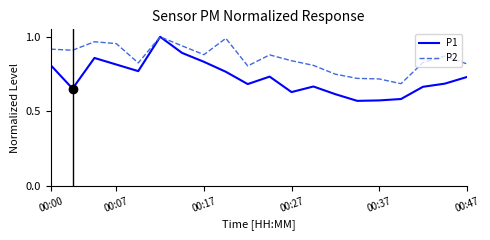

Which series has the largest total across all categories?

P2